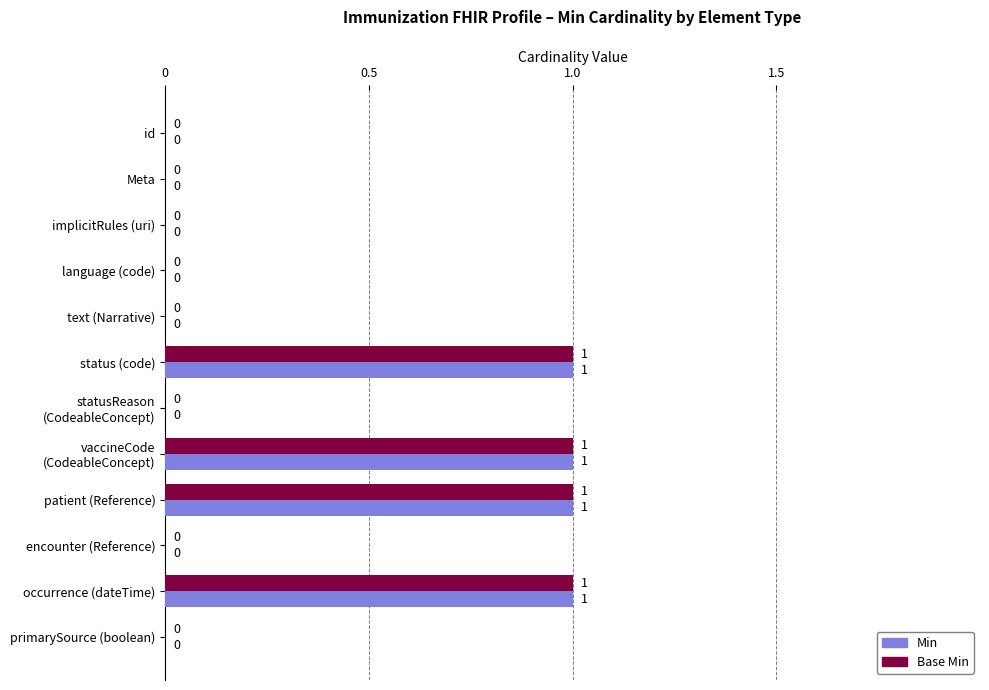

What is the sum of all Min values?

4